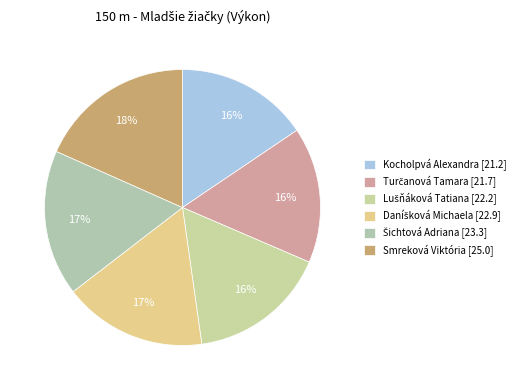

What is the smallest slice in the pie chart?

Kocholpvá Alexandra